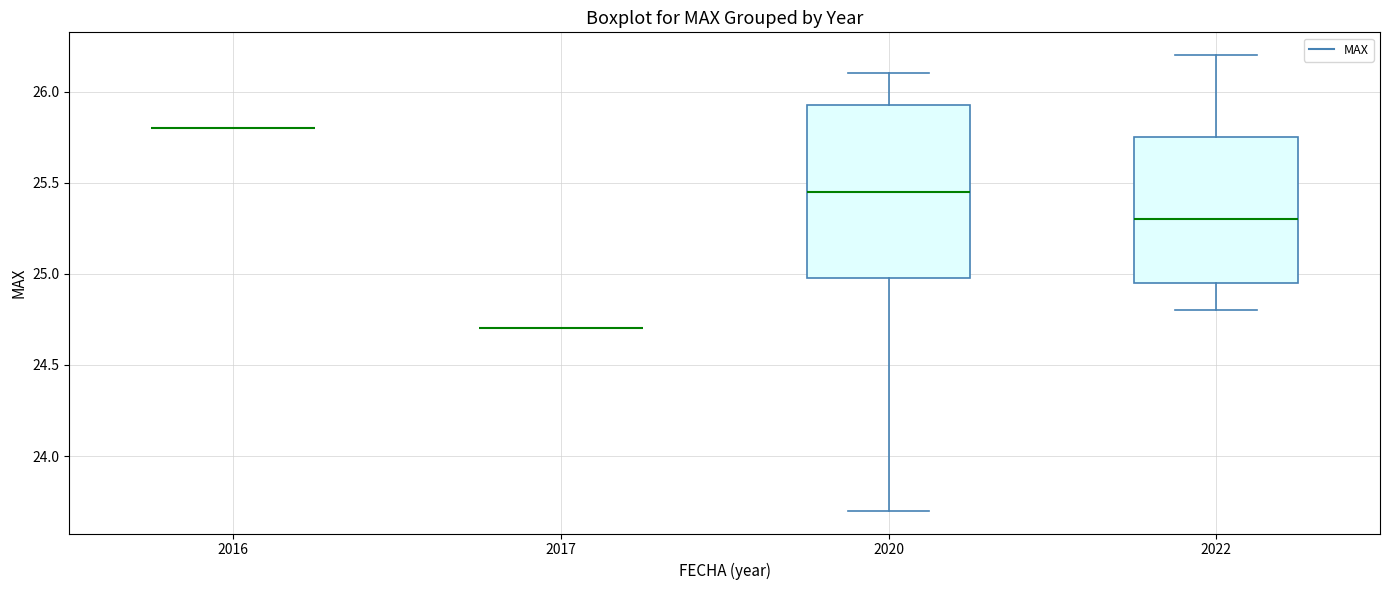

Reading left to right, transcribe this box plot: for each box, give where its median line is, the range the box spans, and where its two whiskers end, as read against the y-axis. The values are not printed on the chart, so give them approximately, as read against the axis.

2016: box collapsed to a line at 25.80, whiskers 25.80 to 25.80
2017: box collapsed to a line at 24.70, whiskers 24.70 to 24.70
2020: median 25.45, box 25.00 to 25.95, whiskers 23.70 to 26.10
2022: median 25.30, box 24.95 to 25.75, whiskers 24.80 to 26.20